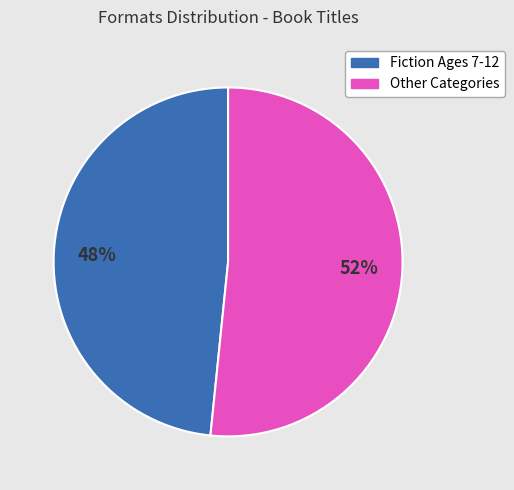

How many slices are in this pie chart?

2